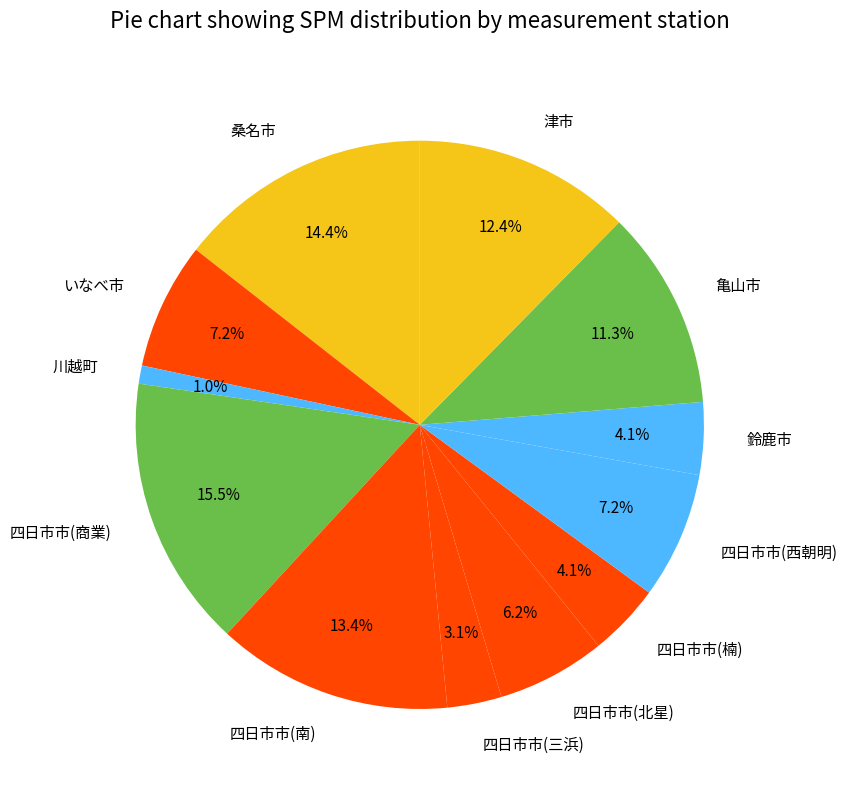

Is there a majority slice in this chart?

No